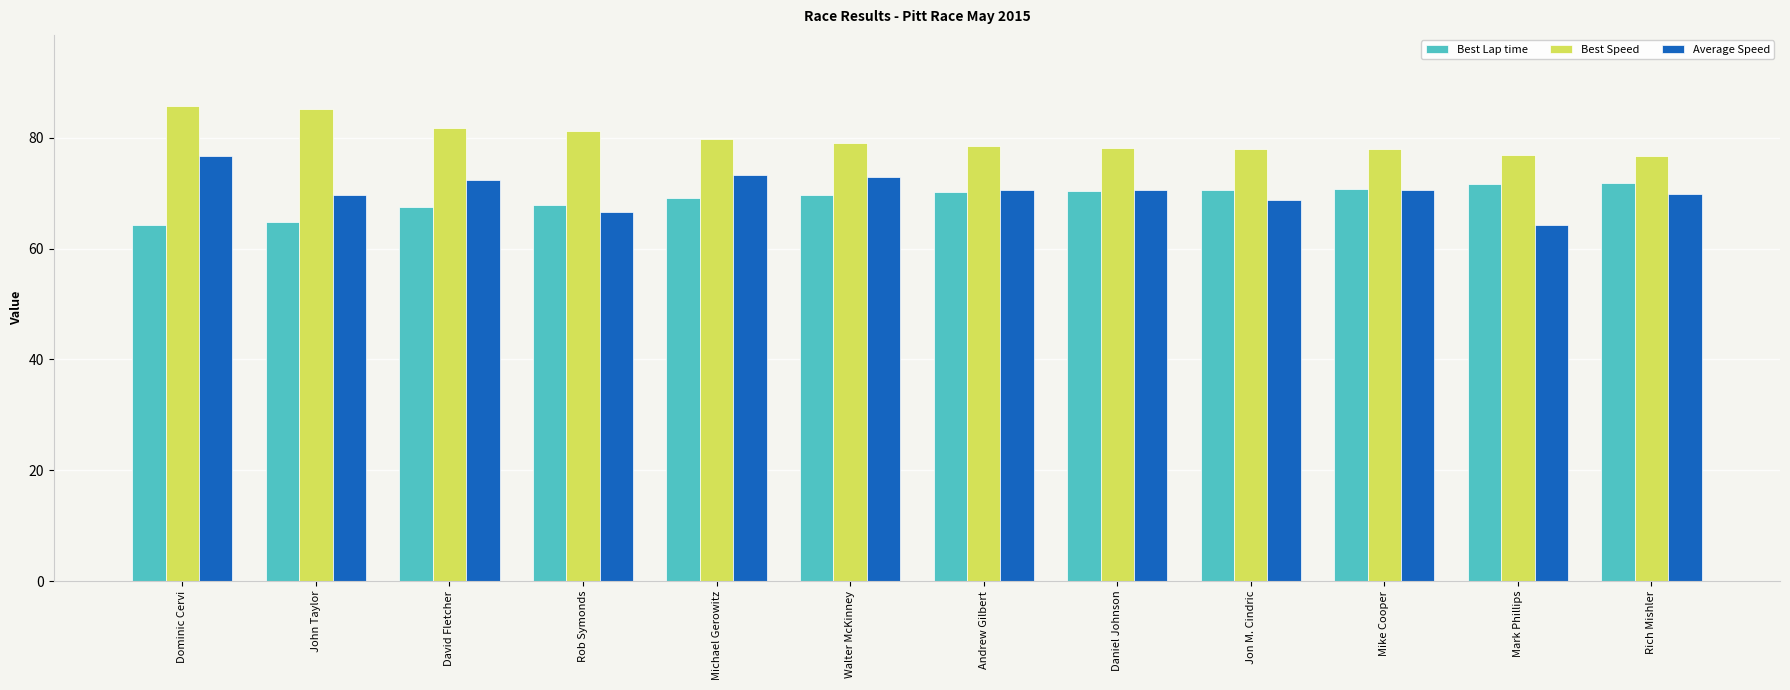

How many groups of bars are there?

12